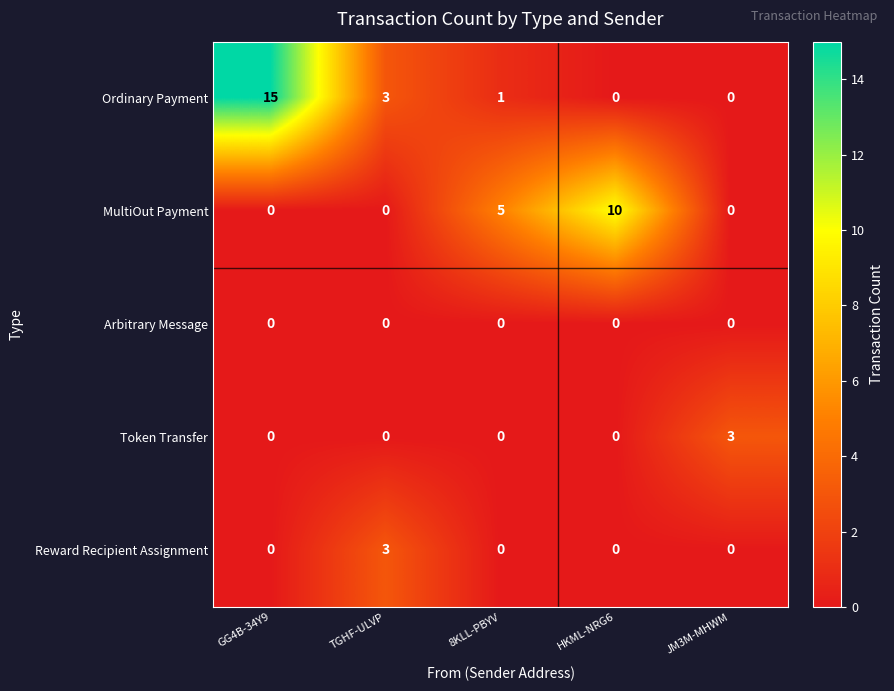

Which series has the largest range (max minus min)?

Ordinary Payment